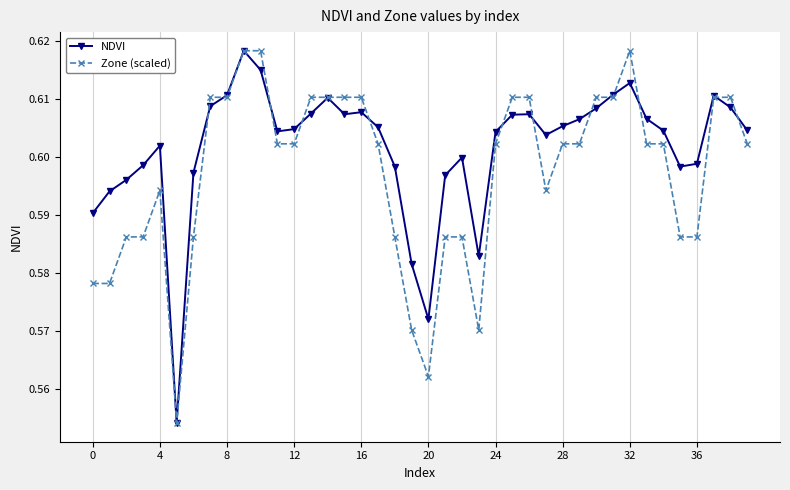

At how many categories does at least one series exceed 0?

40